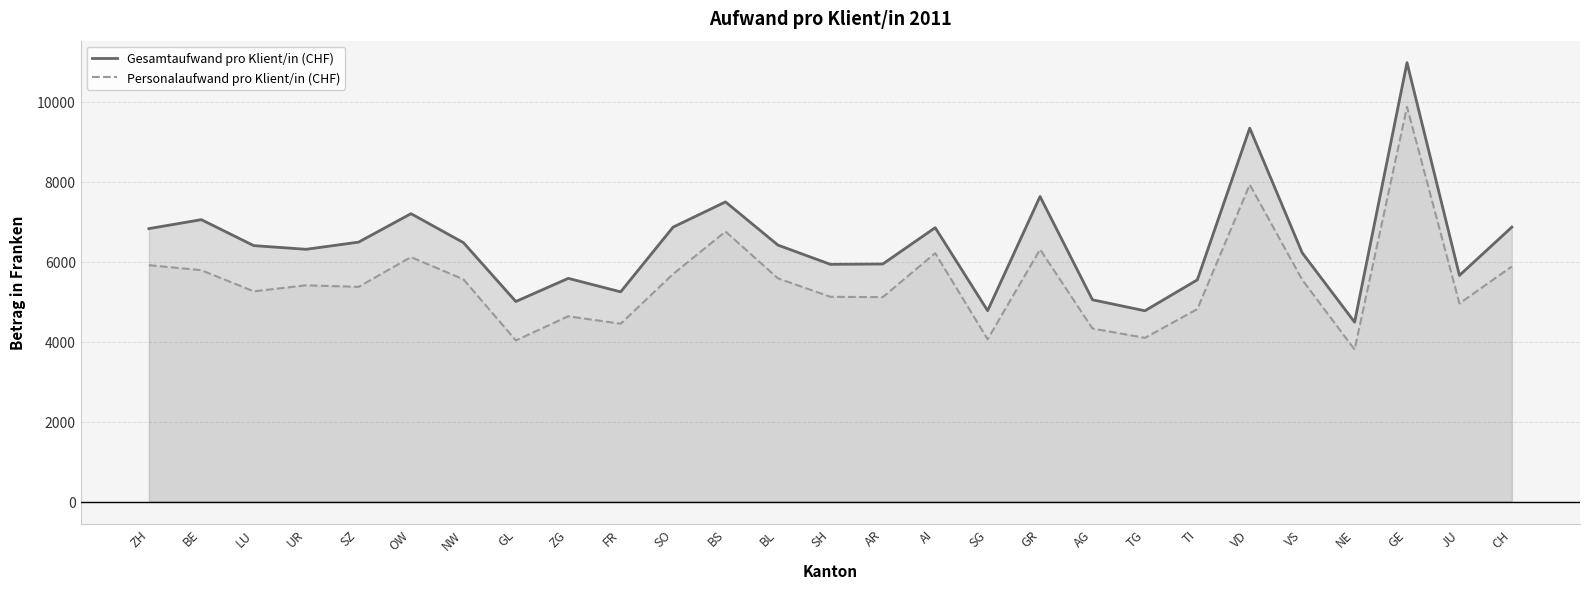

What is the label of the 1st point from the right?

CH